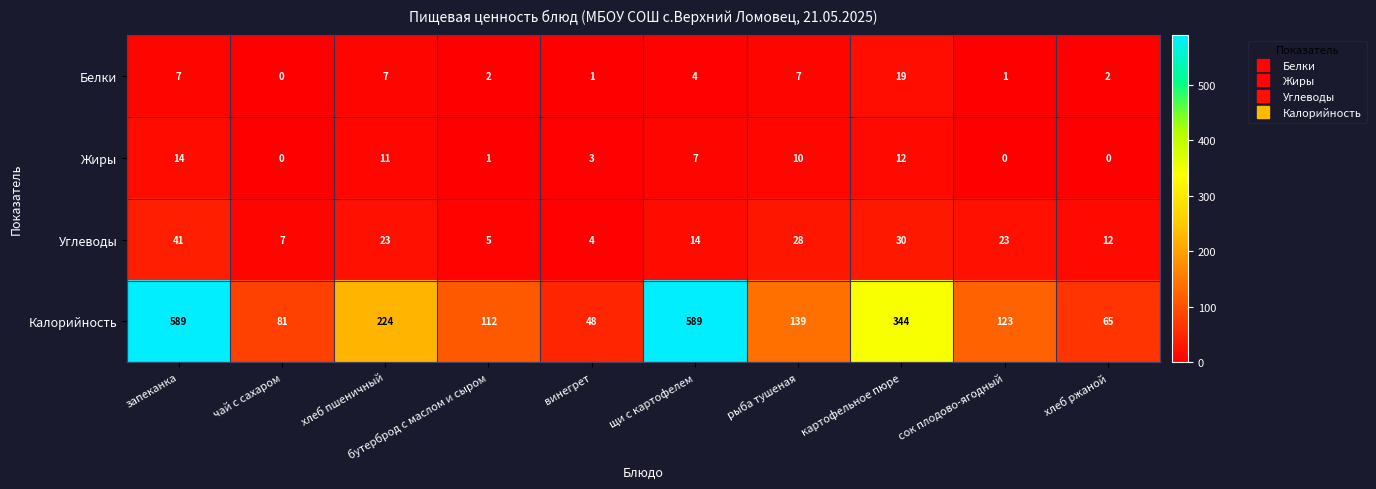

The value of Белки at хлеб пшеничный is 7. True or false?

True